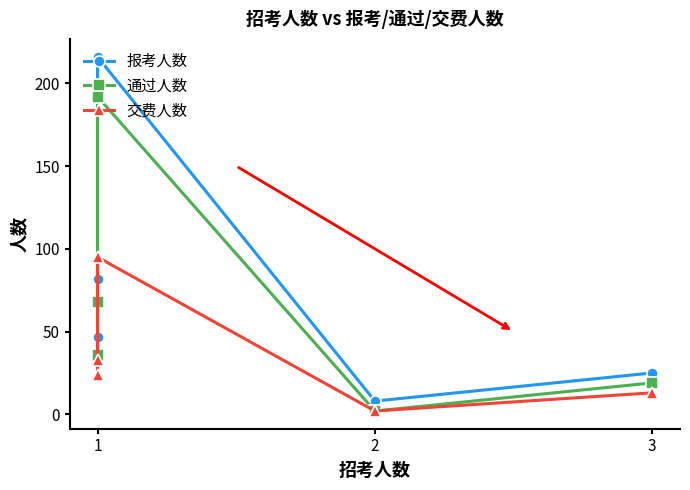

What is the minimum value for 通过人数?

2